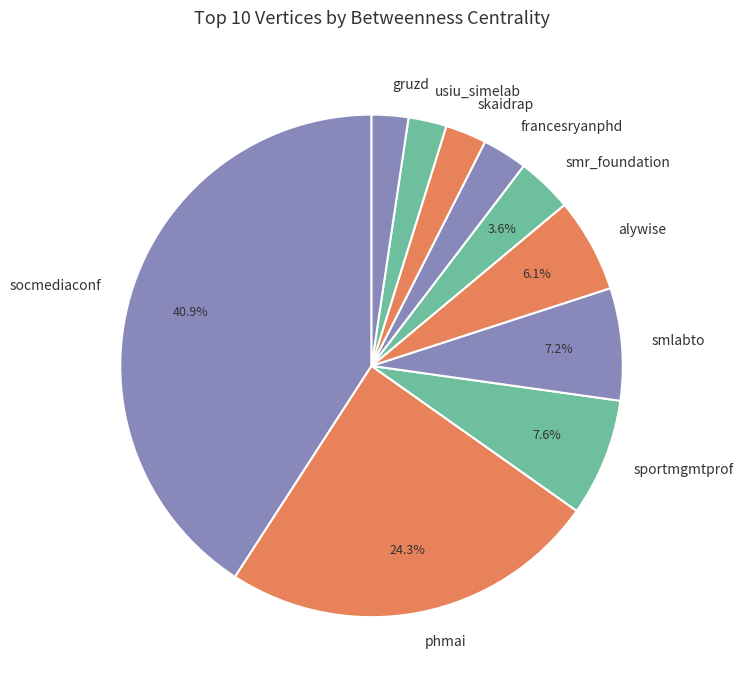

Do socmediaconf and usiu_simelab together represent more than half of the pie?

No